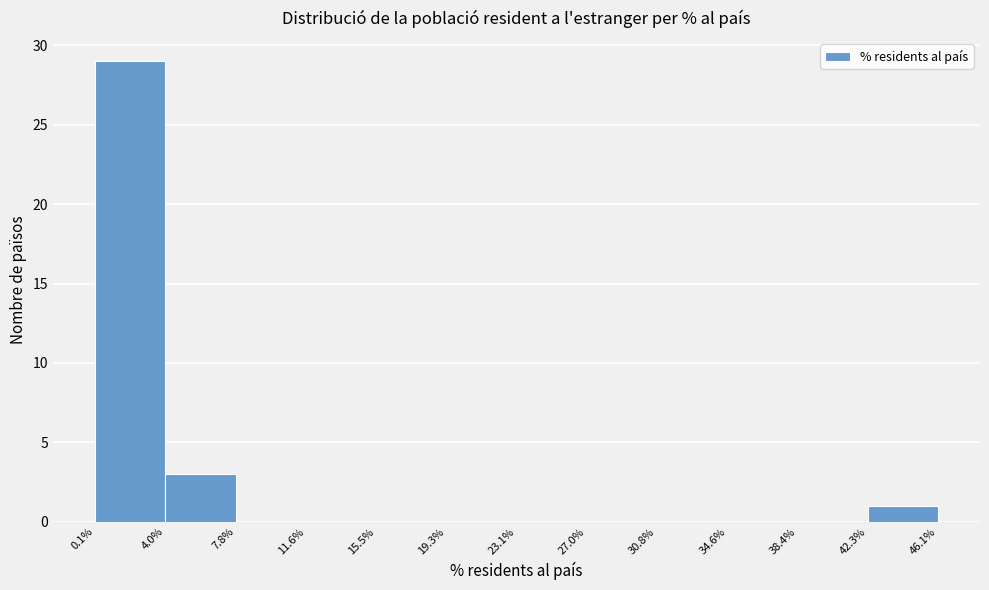

What is the height of the bar covering 4.0% to 7.8% on the x-axis? The values are not printed on the chart, so give them approximately, as read against the axis.

3